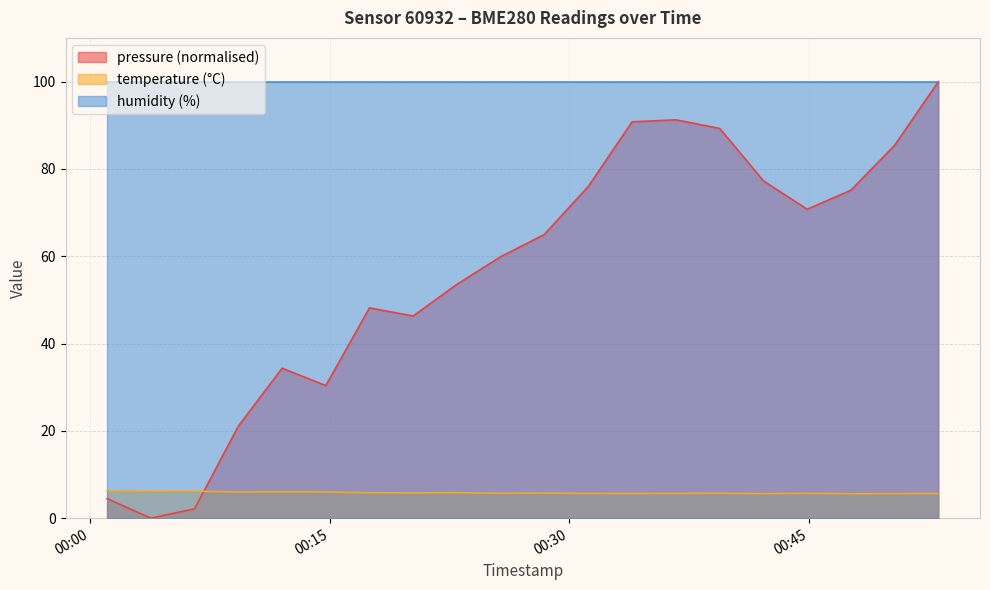

Which series has the largest total across all categories?

humidity (%)